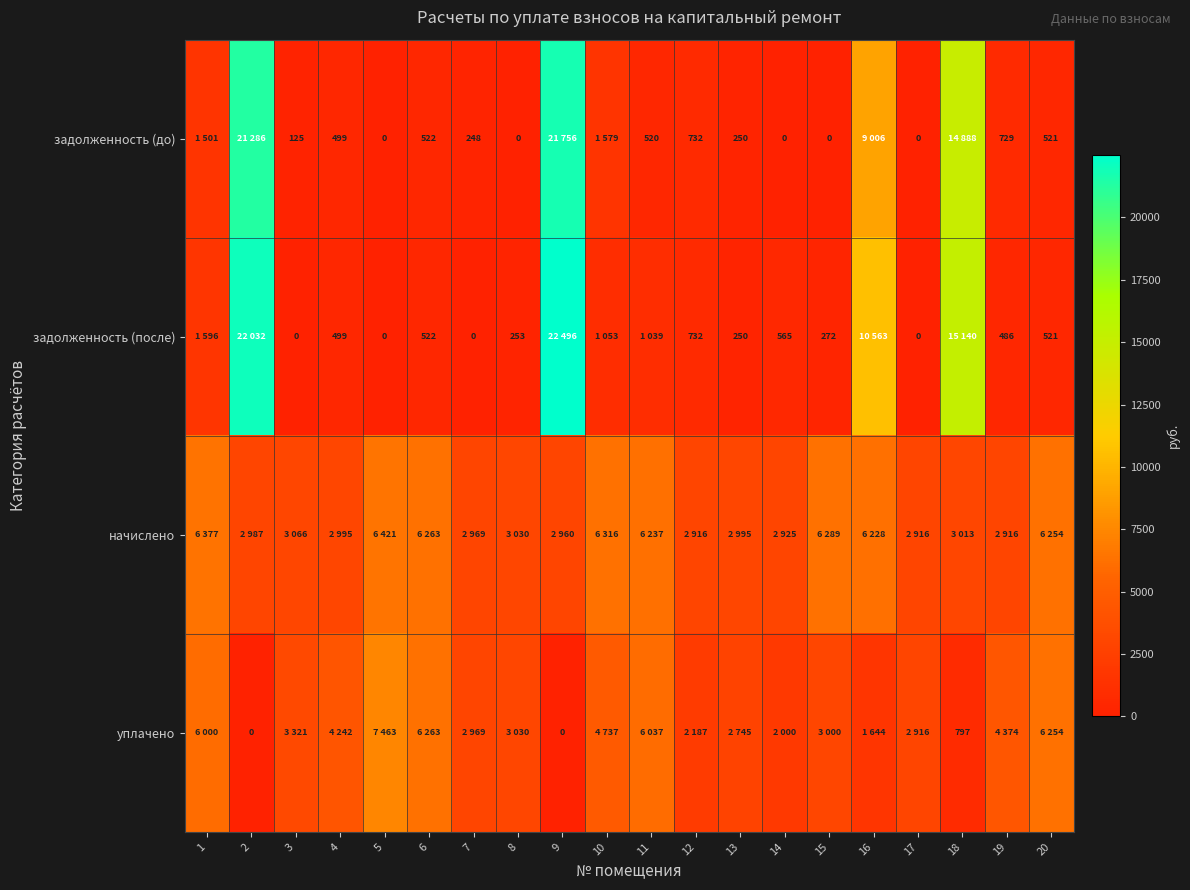

What value does the начислено series have at 17?

2916.2